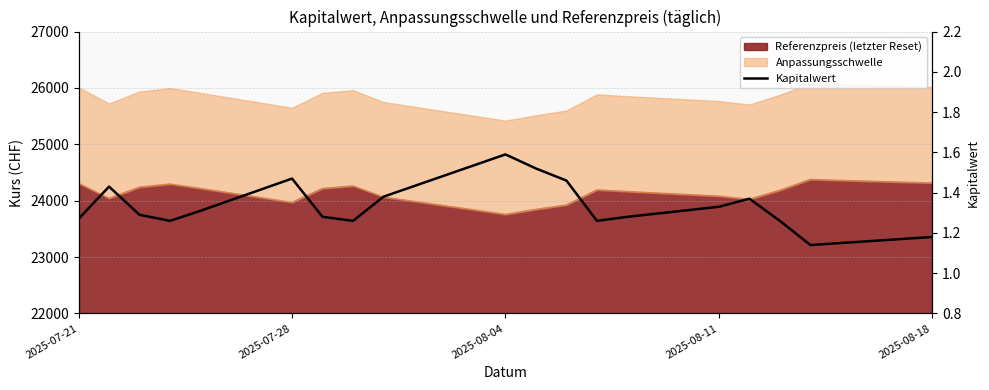

True or false: there are more than 0 points higher than both neighbors.

True